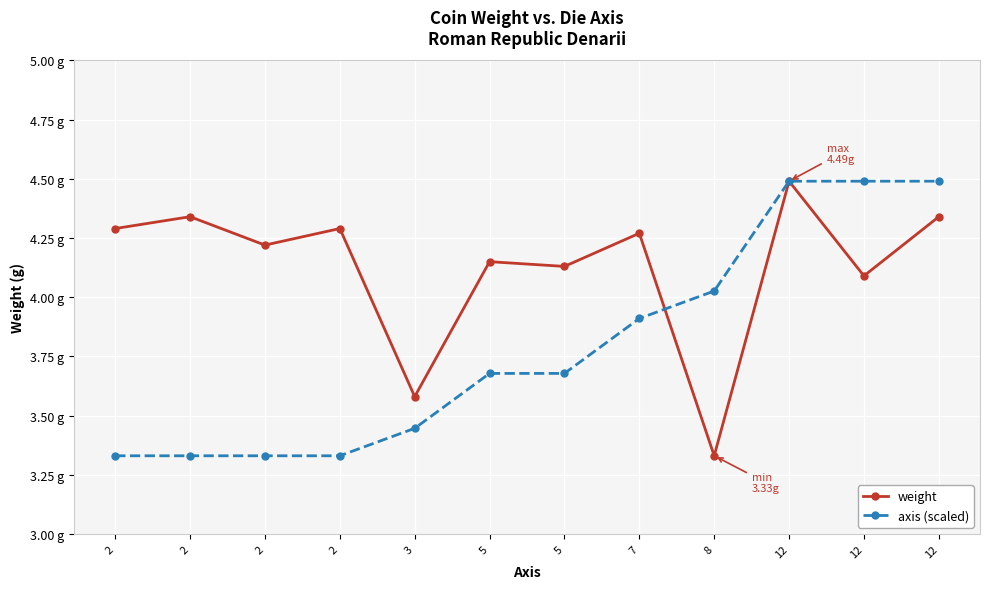

Which label corresponds to the largest value in the chart?

12